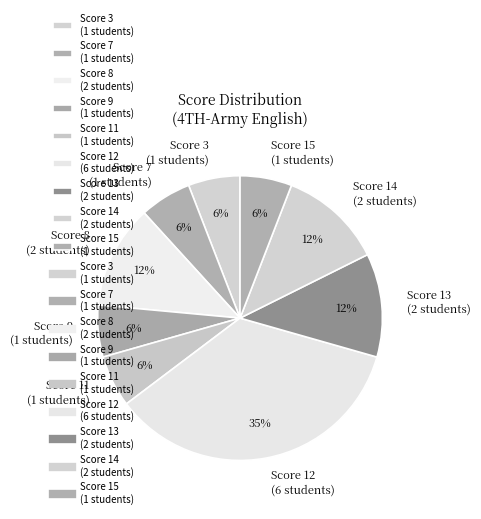

To the nearest percent, what portion does Score 9 (1 students) represent?

6%